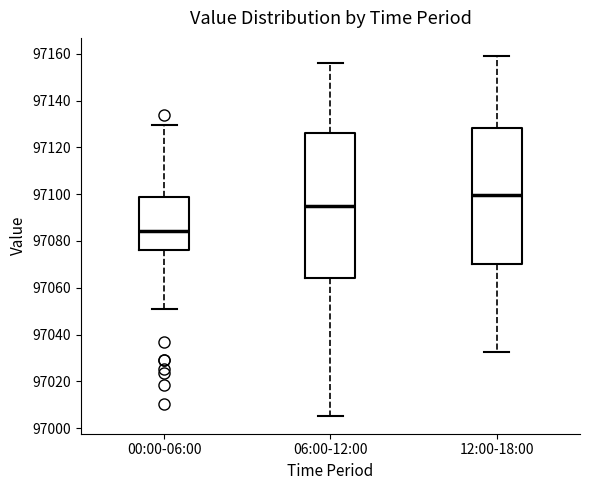

Which box is the tallest, from its lower edge to its upper edge?

06:00-12:00